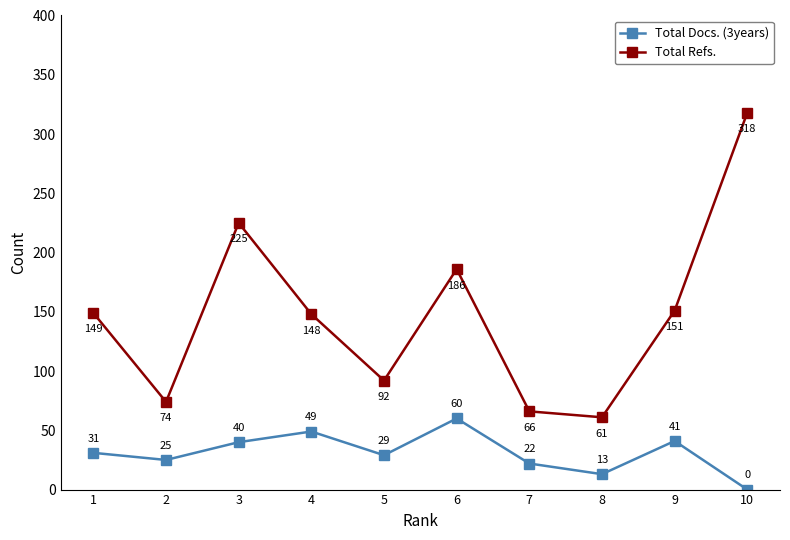

How many lines are shown in the chart?

2